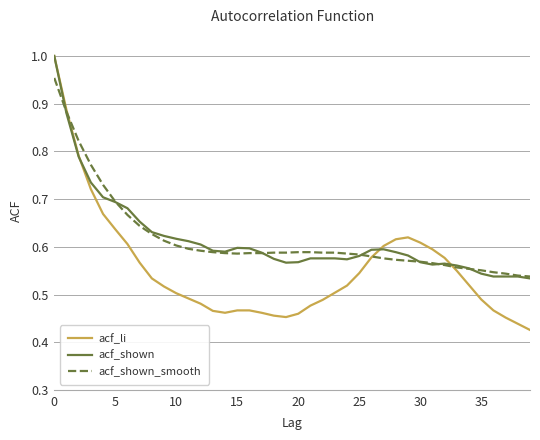

Which series has the widest spread of values?

acf_li